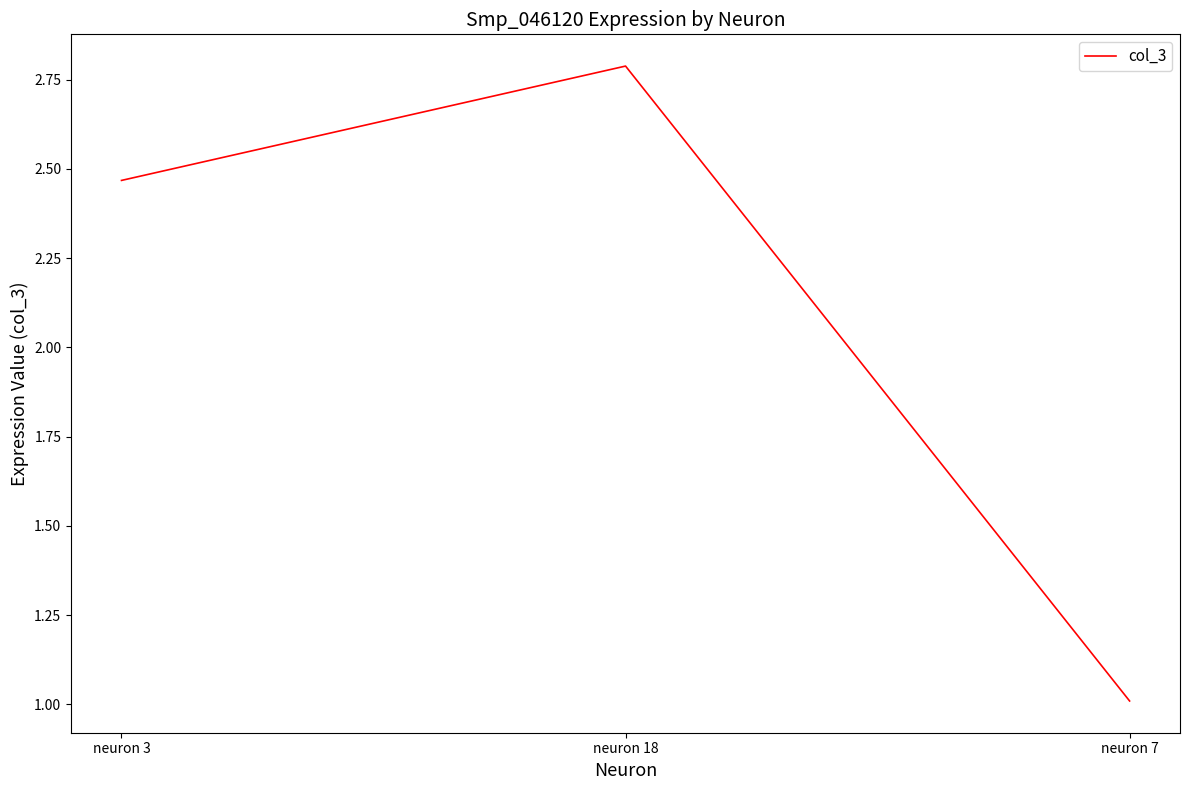

List the labels in order of value, smallest first.

neuron 7, neuron 3, neuron 18